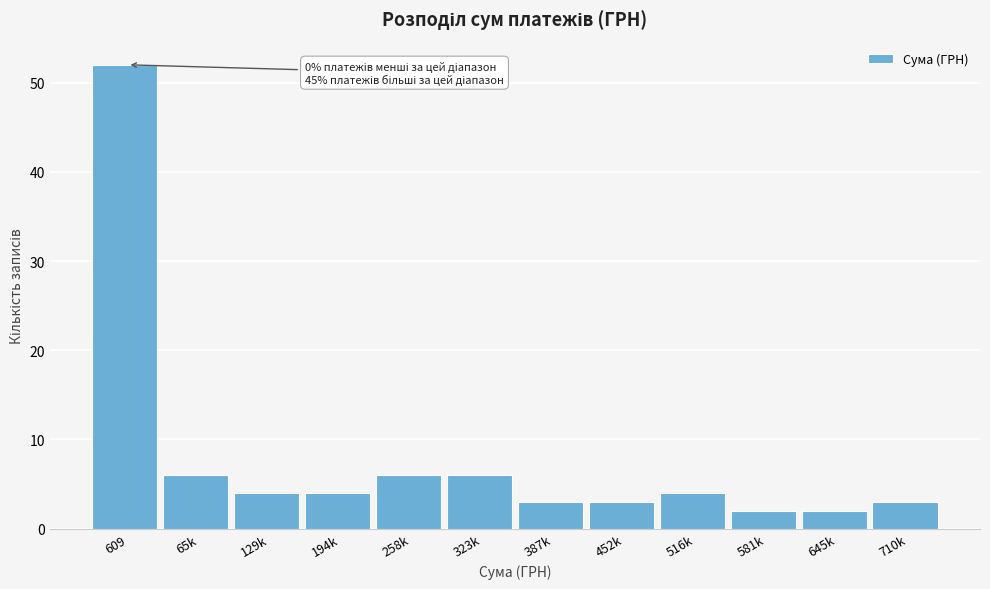

Reading right to left, what are all the values shown in this chart?

710k=3	645k=2	581k=2	516k=4	452k=3	387k=3	323k=6	258k=6	194k=4	129k=4	65k=6	609=52